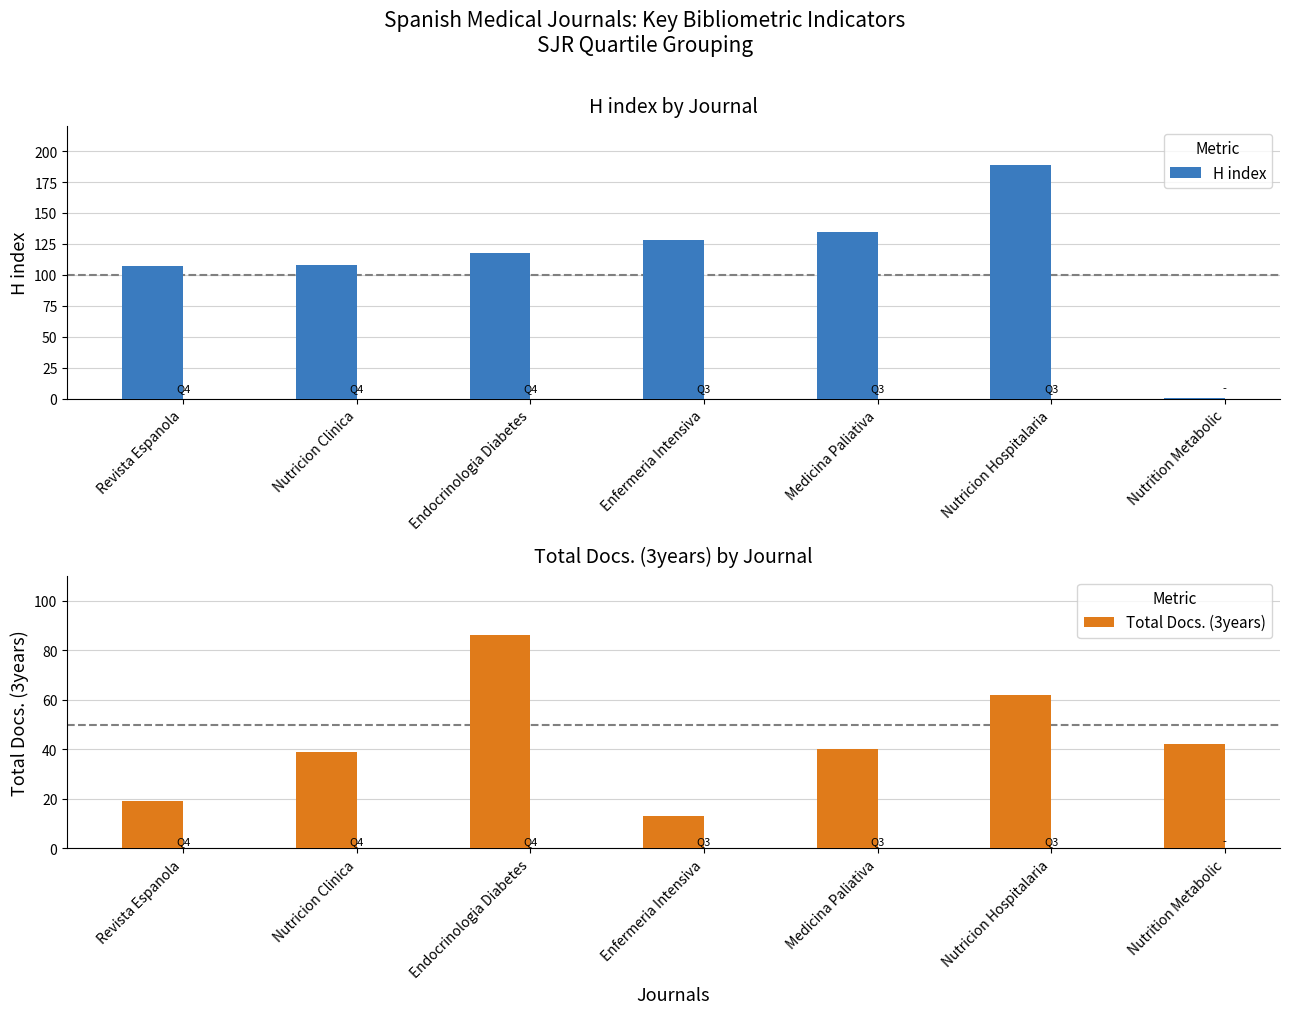

Does the chart contain any negative values?

No